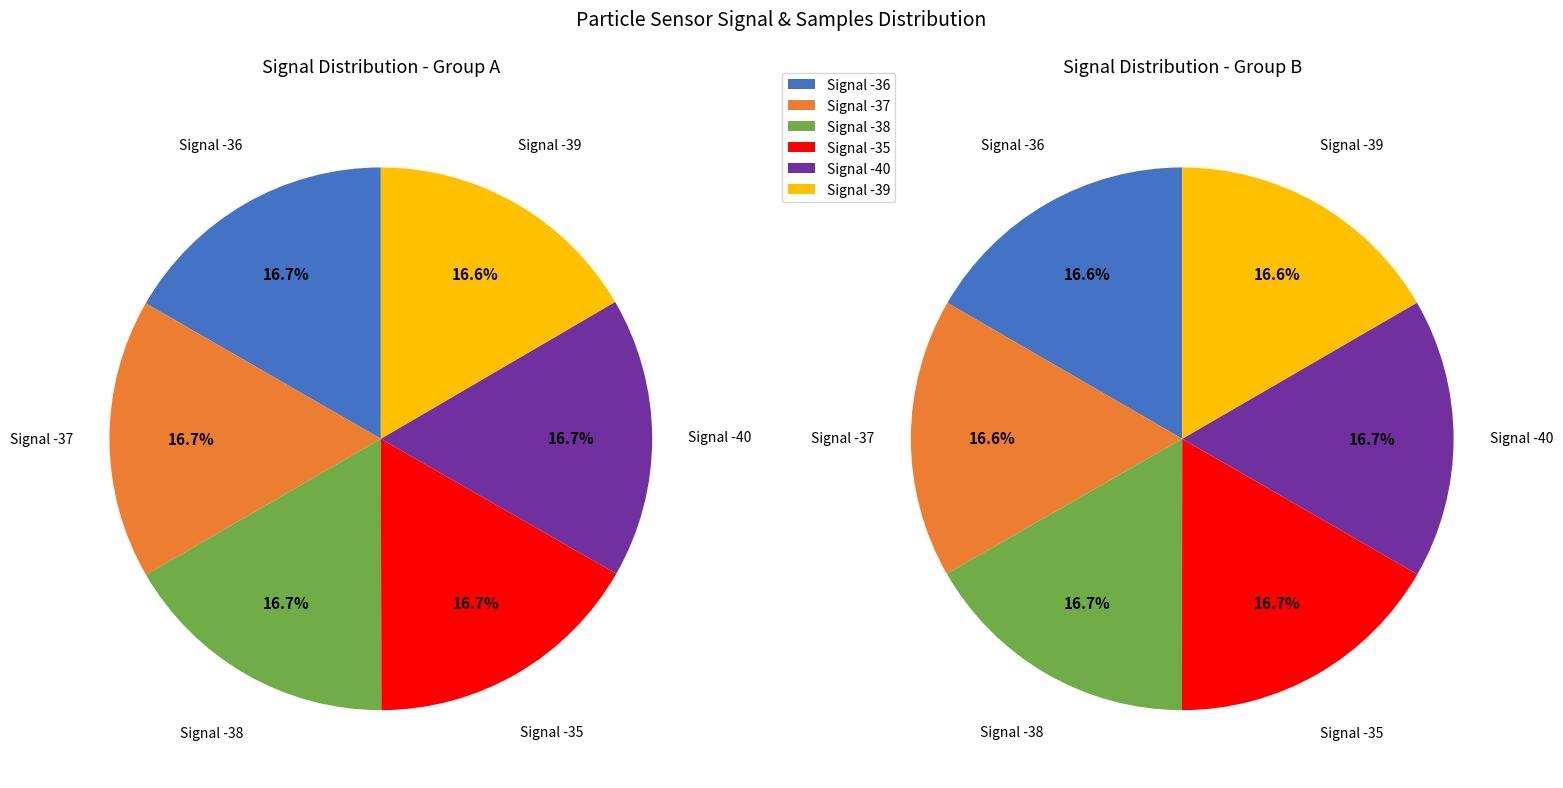

To the nearest percent, what percentage of the pie is Signal -37?

17%